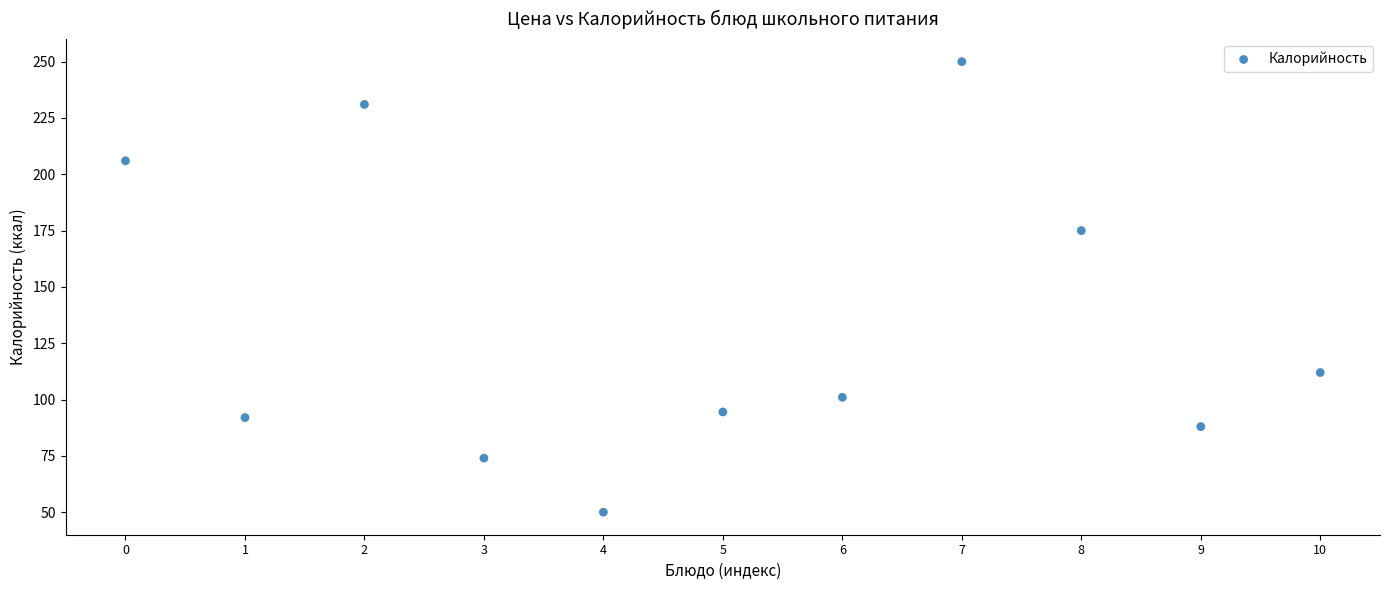

What Y value in the scatter plot is closest to 150?

175.0